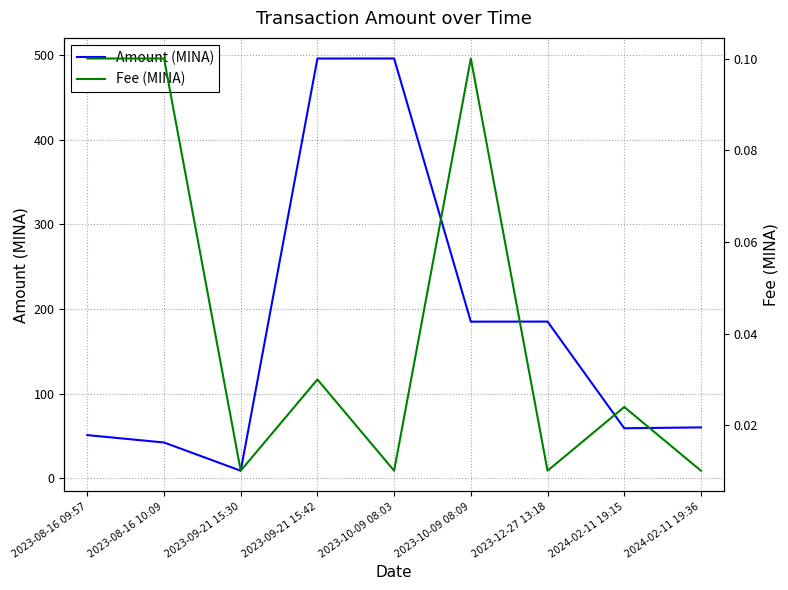

At which label does Amount (MINA) first exceed 60?

2023-09-21 15:42